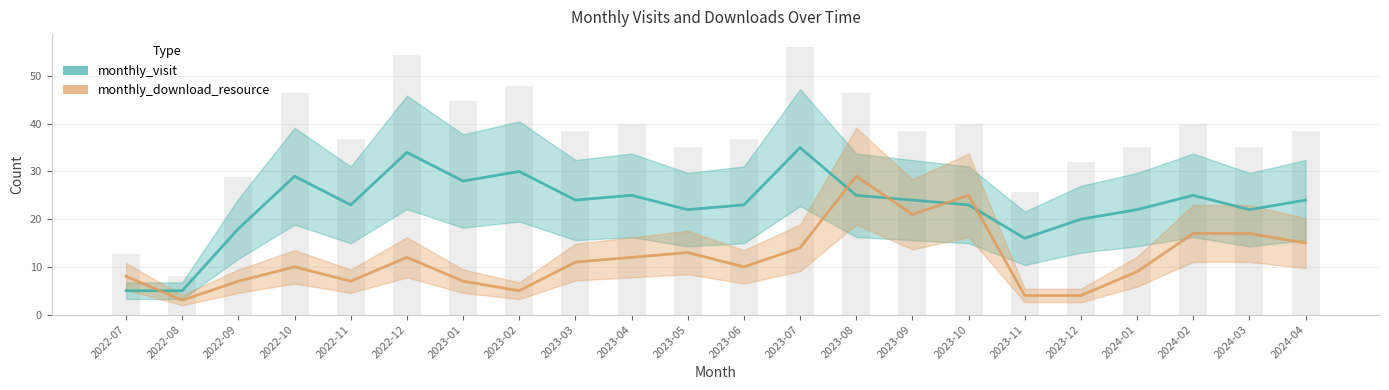

Which series has the largest total across all categories?

monthly_visit